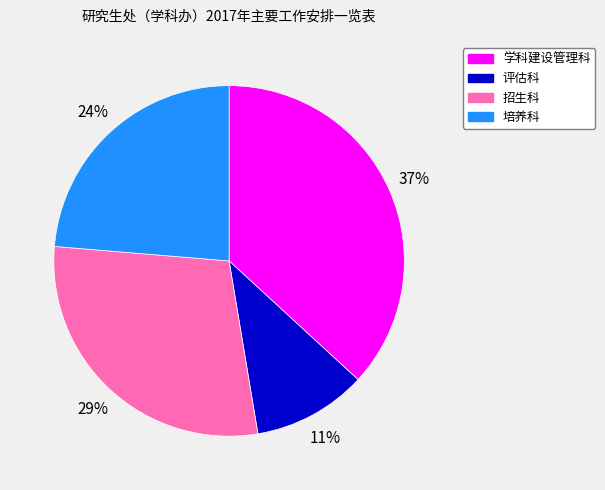

To the nearest percent, what is the difference between the largest and smallest slice percentages?

26%